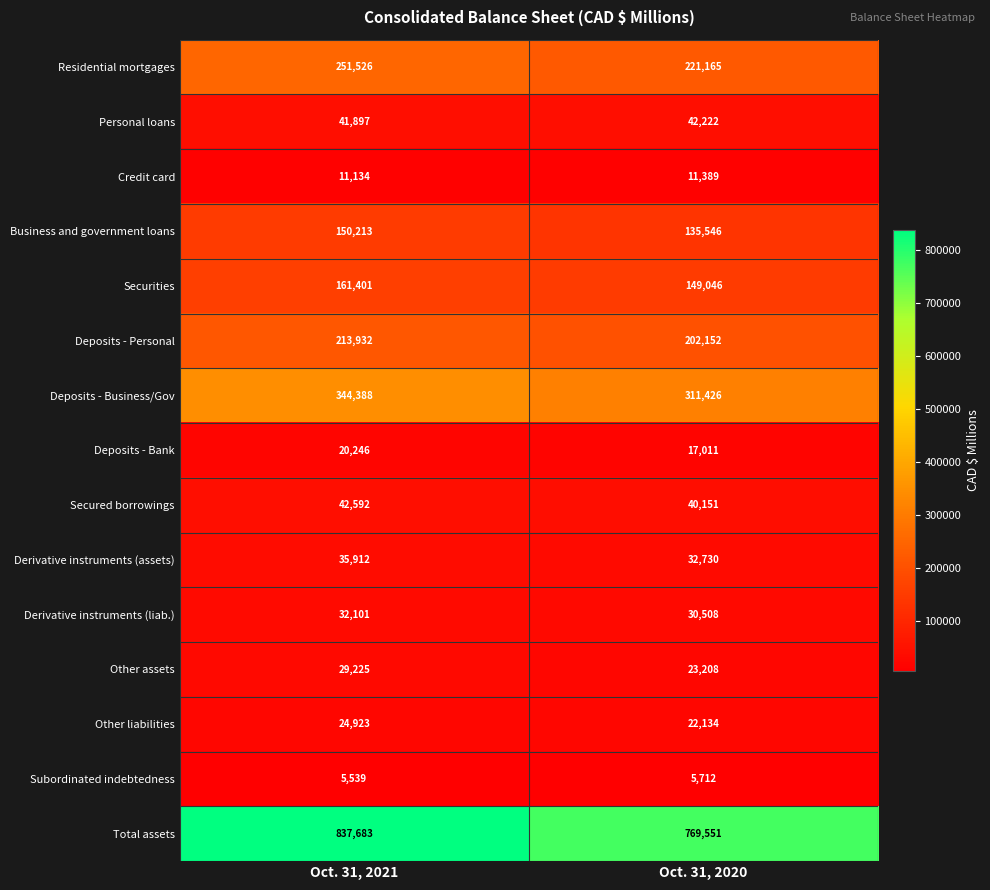

Reading left to right, list all the values displayed in this chart.

Residential mortgages: 251526	221165
Personal loans: 41897	42222
Credit card: 11134	11389
Business and government loans: 150213	135546
Securities: 161401	149046
Deposits - Personal: 213932	202152
Deposits - Business/Gov: 344388	311426
Deposits - Bank: 20246	17011
Secured borrowings: 42592	40151
Derivative instruments (assets): 35912	32730
Derivative instruments (liab.): 32101	30508
Other assets: 29225	23208
Other liabilities: 24923	22134
Subordinated indebtedness: 5539	5712
Total assets: 837683	769551